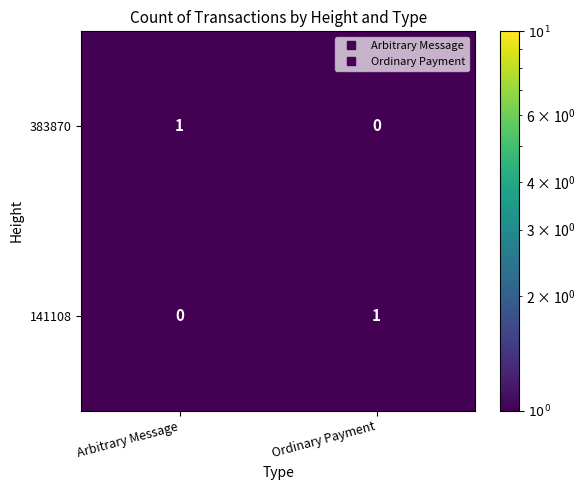

At which label is 383870 closest to 0?

Ordinary Payment